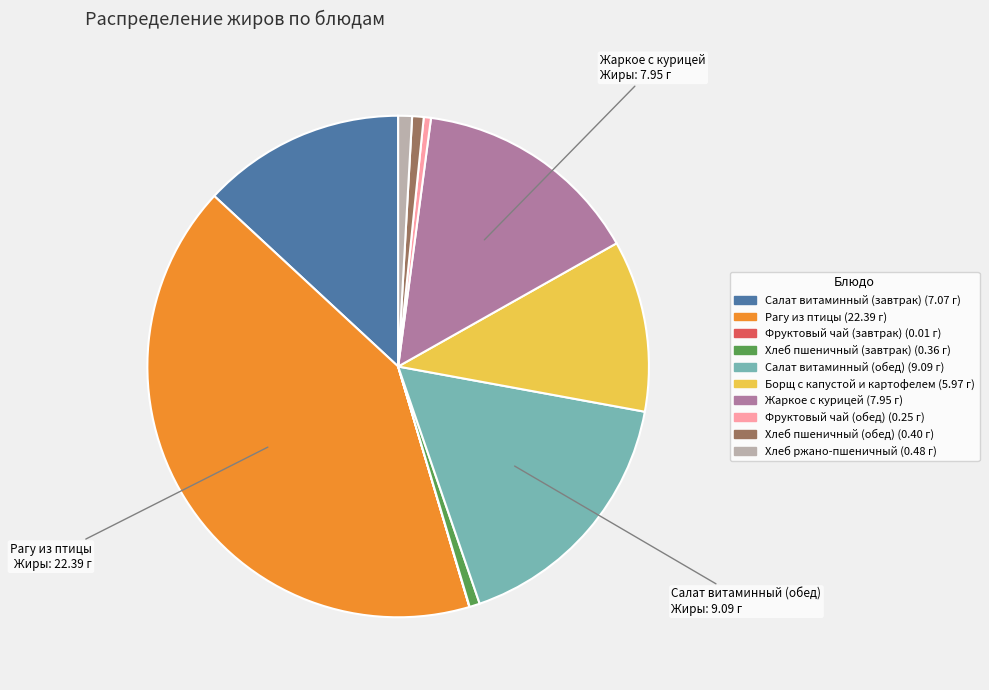

Which category has the biggest portion of the pie?

Рагу из птицы